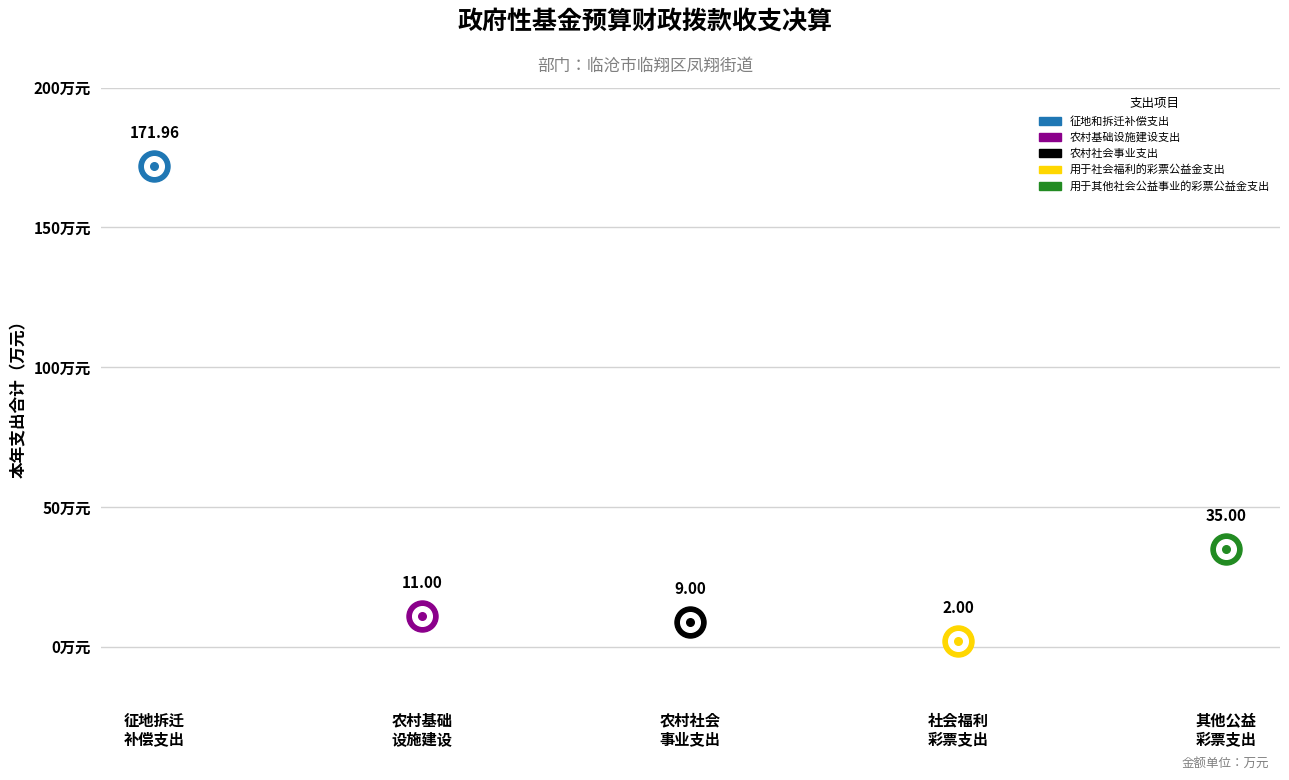

What is the ratio of the value at 农村社会事业支出 to the value at 农村基础设施建设支出?

0.8